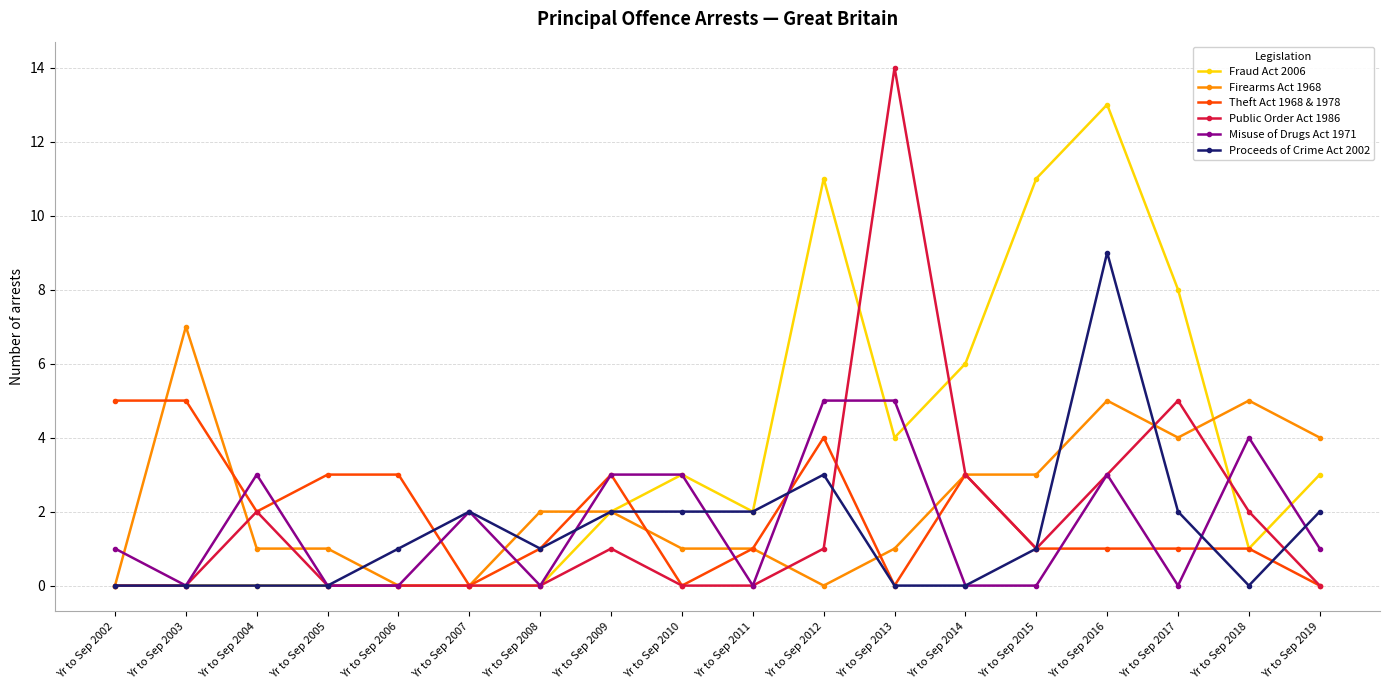

Which series has the largest total across all categories?

Fraud Act 2006